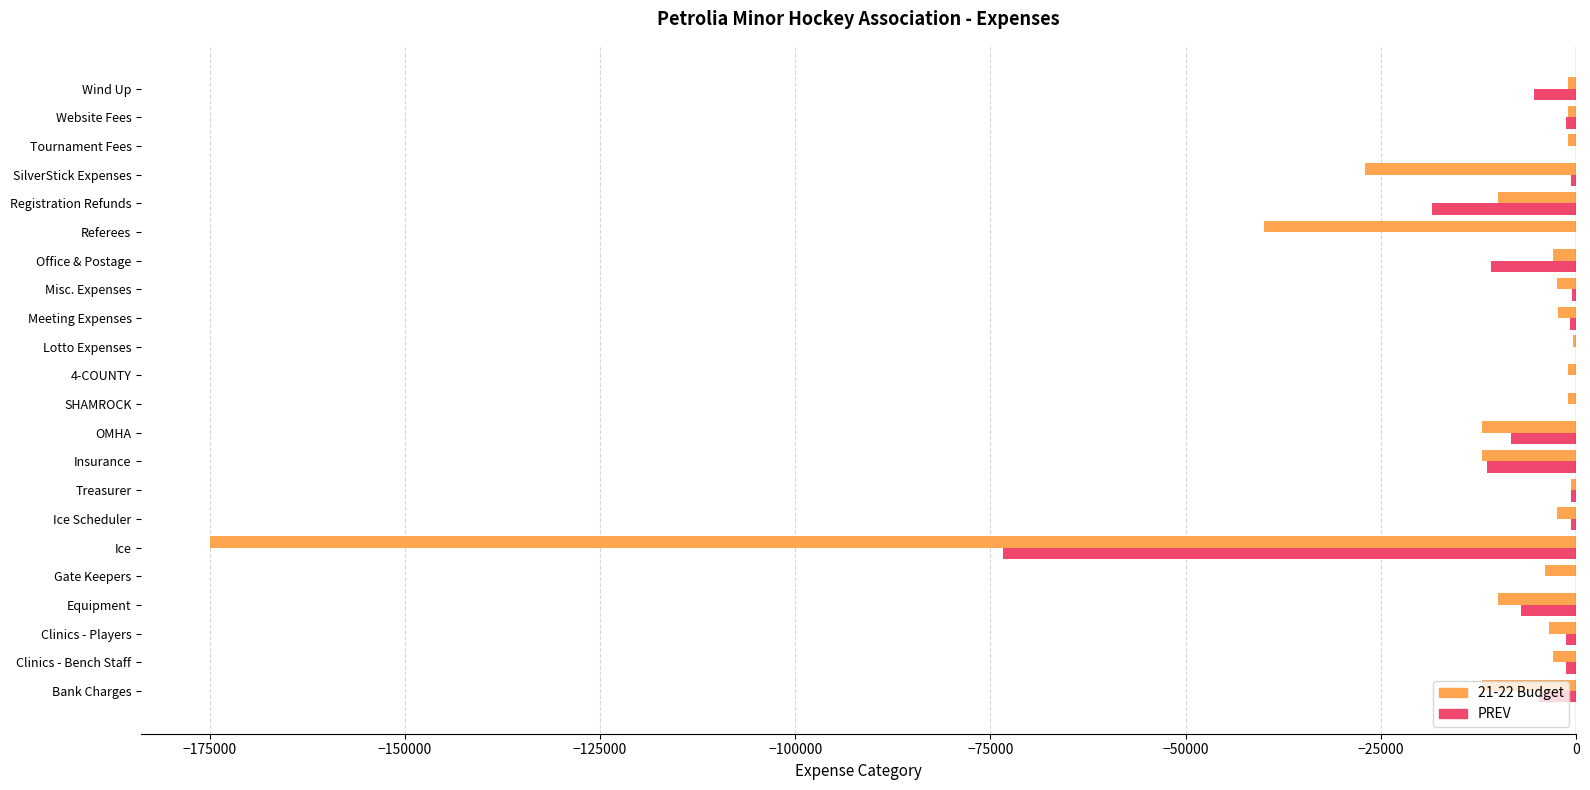

At which label is PREV closest to -36676?

Registration Refunds